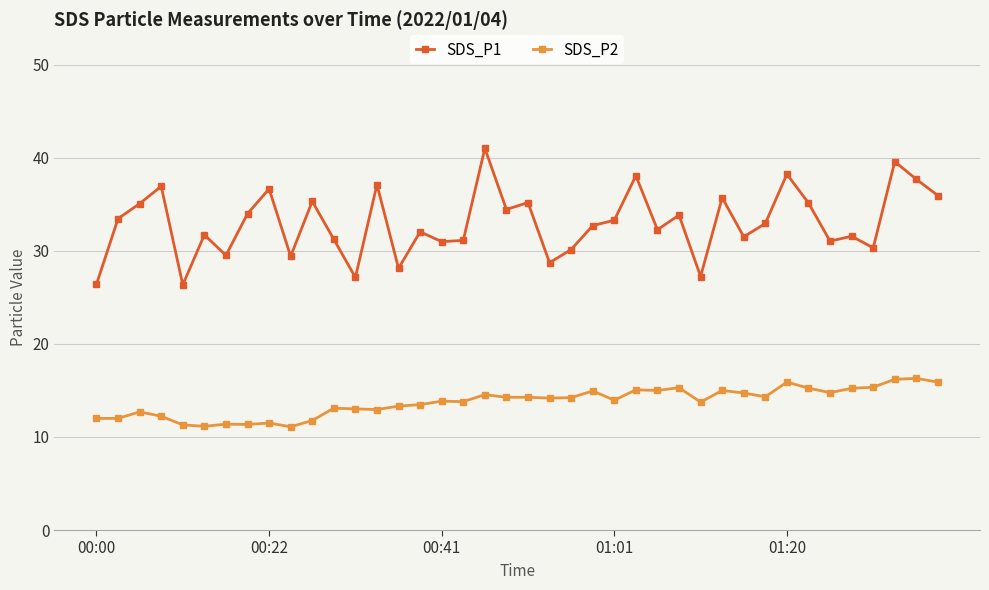

How many categories are shown in the chart?

40